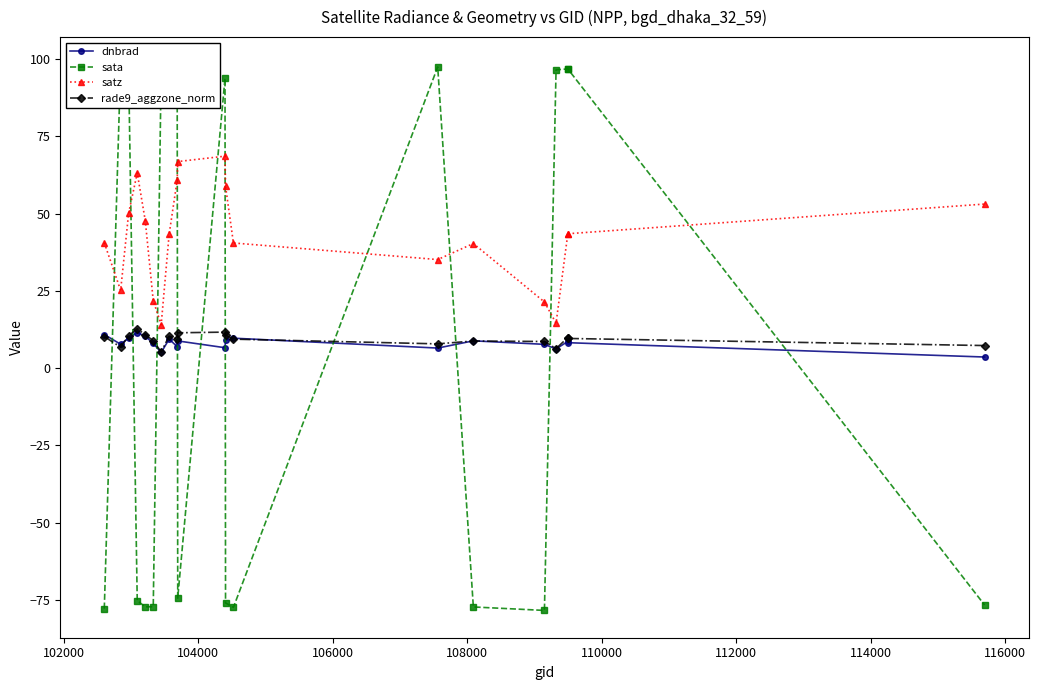

How many data points in satz are less than 43?

9